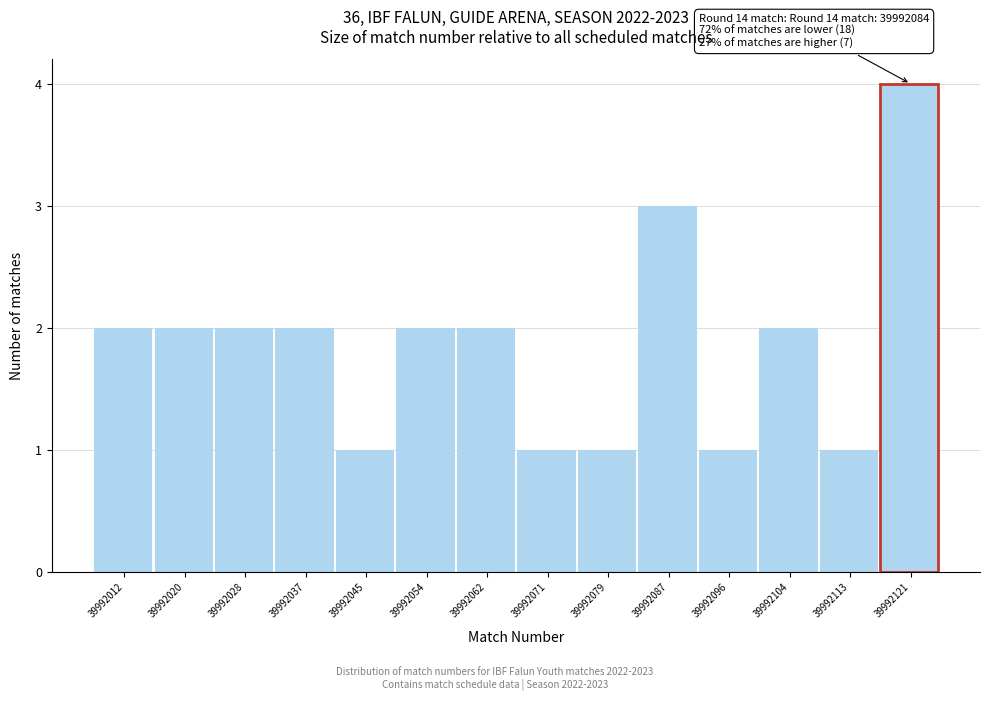

Reading left to right, extract all data points from this chart.

39992012=2	39992020=2	39992028=2	39992037=2	39992045=1	39992054=2	39992062=2	39992071=1	39992079=1	39992087=3	39992096=1	39992104=2	39992113=1	39992121=4